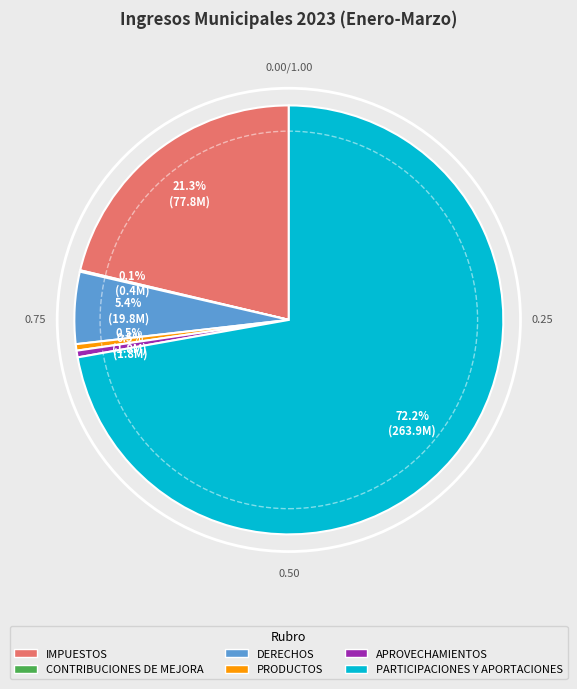

What is the largest slice in the pie chart?

PARTICIPACIONES Y APORTACIONES